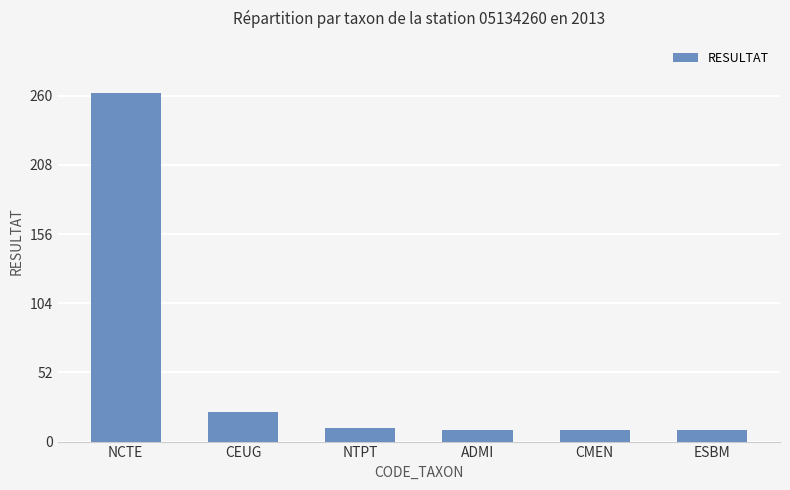

Where is the data nearest to the value 135?

CEUG